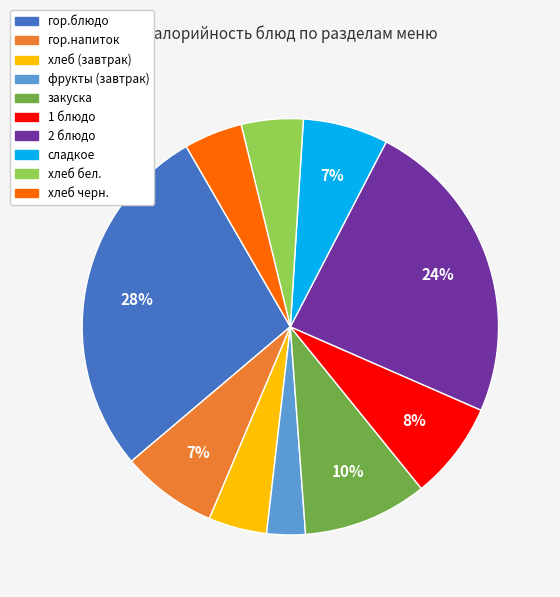

The хлеб черн. slice represents 16% of the pie. True or false?

False